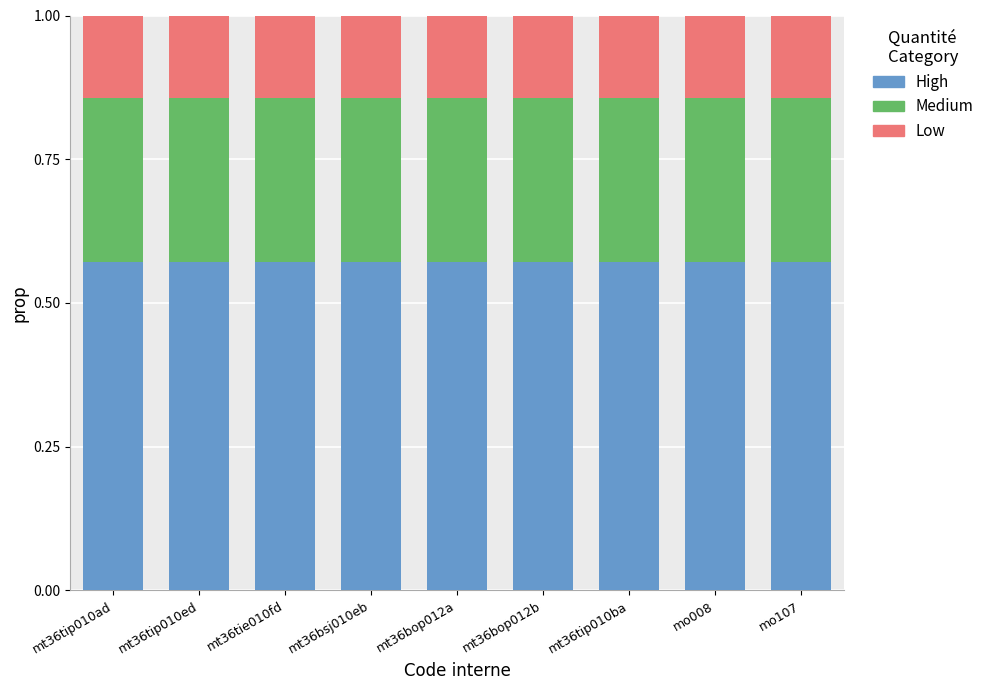

How many bars are there in total?

9